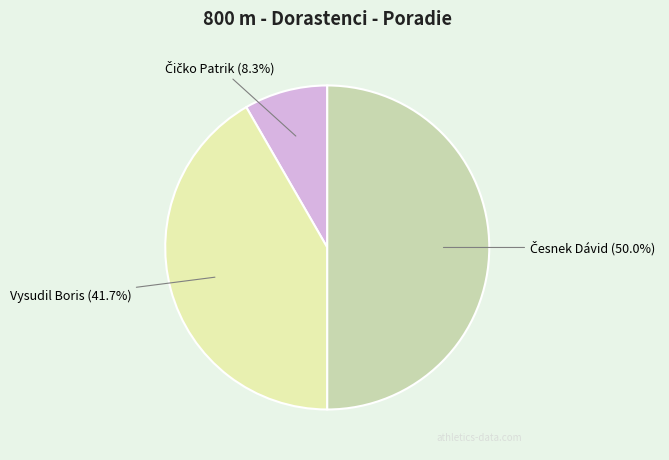

To the nearest percent, what is the difference between the largest and smallest slice percentages?

42%